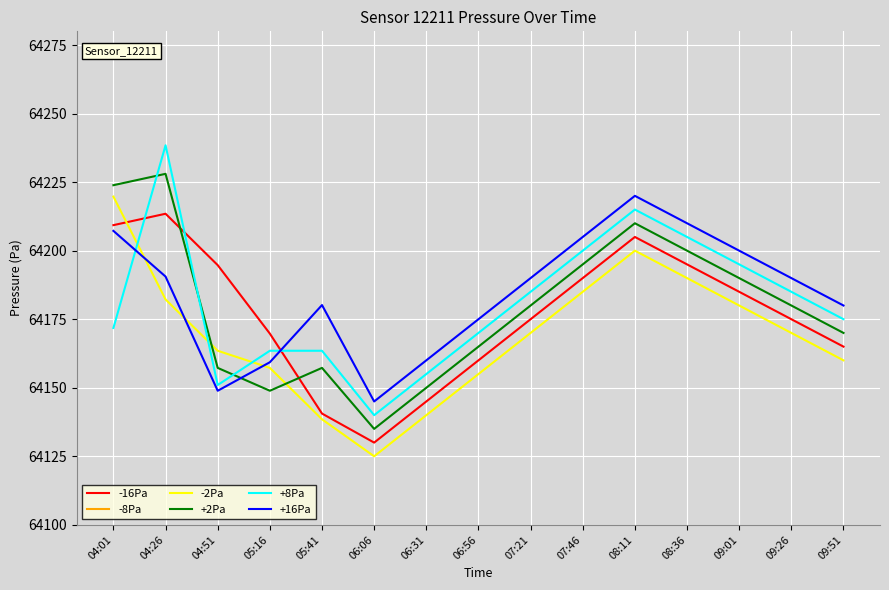

The value of -16Pa at 06:56 is 39994.0. True or false?

False